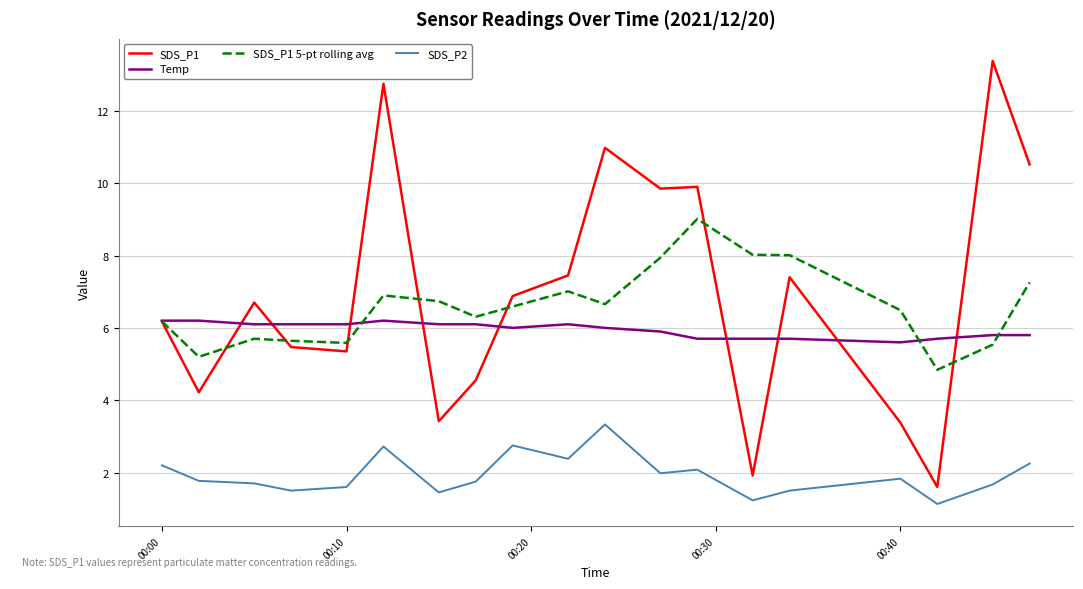

True or false: SDS_P1 and SDS_P2 cross at least once.

False